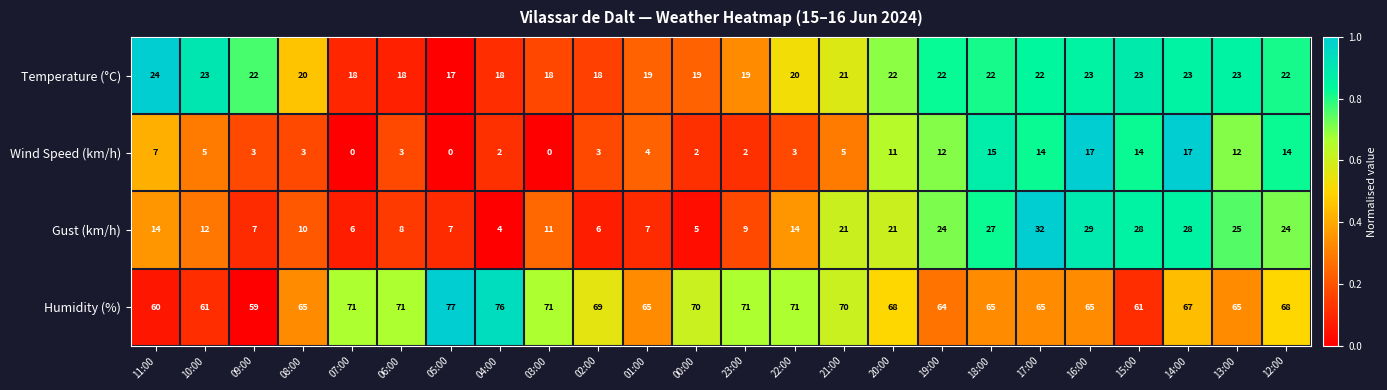

At how many categories does at least one series exceed 15?

24